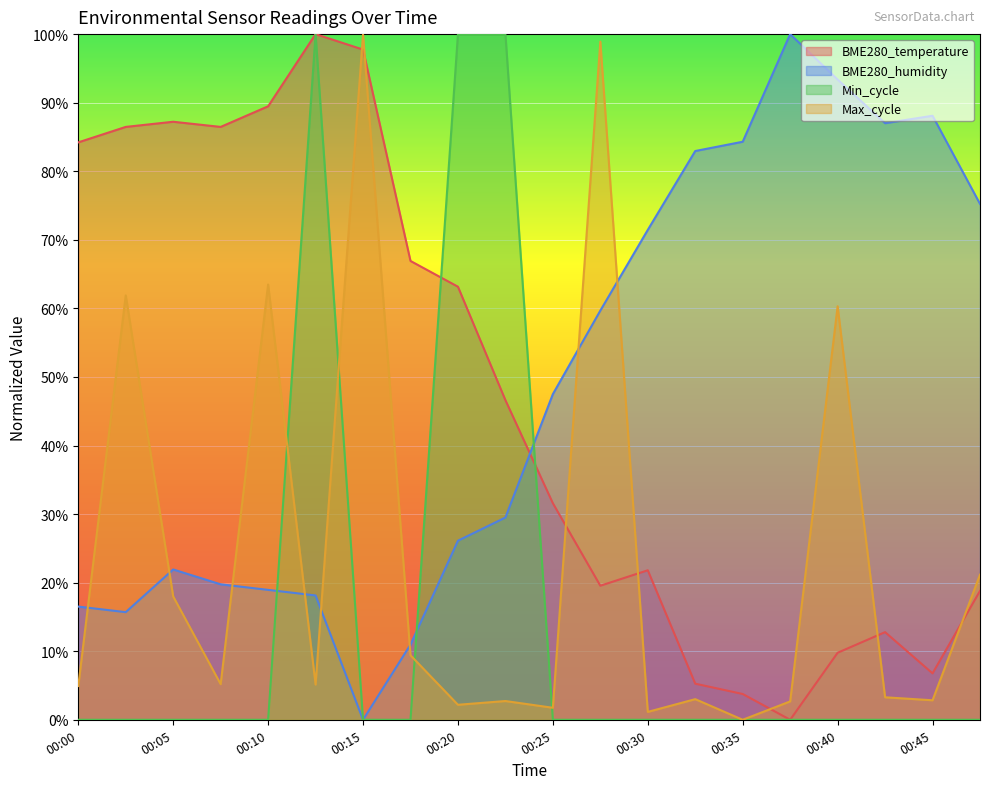

Reading left to right, list all the values displayed in this chart.

BME280_temperature: 00:00=0.8	00:02=0.9	00:05=0.9	00:08=0.9	00:10=0.9	00:13=1.0	00:15=1.0	00:18=0.7	00:20=0.6	00:22=0.5	00:25=0.3	00:27=0.2	00:30=0.2	00:32=0.1	00:35=0.0	00:37=0.0	00:40=0.1	00:42=0.1	00:45=0.1	00:47=0.2
BME280_humidity: 00:00=0.2	00:02=0.2	00:05=0.2	00:08=0.2	00:10=0.2	00:13=0.2	00:15=0.0	00:18=0.1	00:20=0.3	00:22=0.3	00:25=0.5	00:27=0.6	00:30=0.7	00:32=0.8	00:35=0.8	00:37=1.0	00:40=0.9	00:42=0.9	00:45=0.9	00:47=0.8
Min_cycle: 00:00=0.0	00:02=0.0	00:05=0.0	00:08=0.0	00:10=0.0	00:13=1.0	00:15=0.0	00:18=0.0	00:20=1.0	00:22=1.0	00:25=0.0	00:27=0.0	00:30=0.0	00:32=0.0	00:35=0.0	00:37=0.0	00:40=0.0	00:42=0.0	00:45=0.0	00:47=0.0
Max_cycle: 00:00=0.0	00:02=0.6	00:05=0.2	00:08=0.1	00:10=0.6	00:13=0.1	00:15=1.0	00:18=0.1	00:20=0.0	00:22=0.0	00:25=0.0	00:27=1.0	00:30=0.0	00:32=0.0	00:35=0.0	00:37=0.0	00:40=0.6	00:42=0.0	00:45=0.0	00:47=0.2